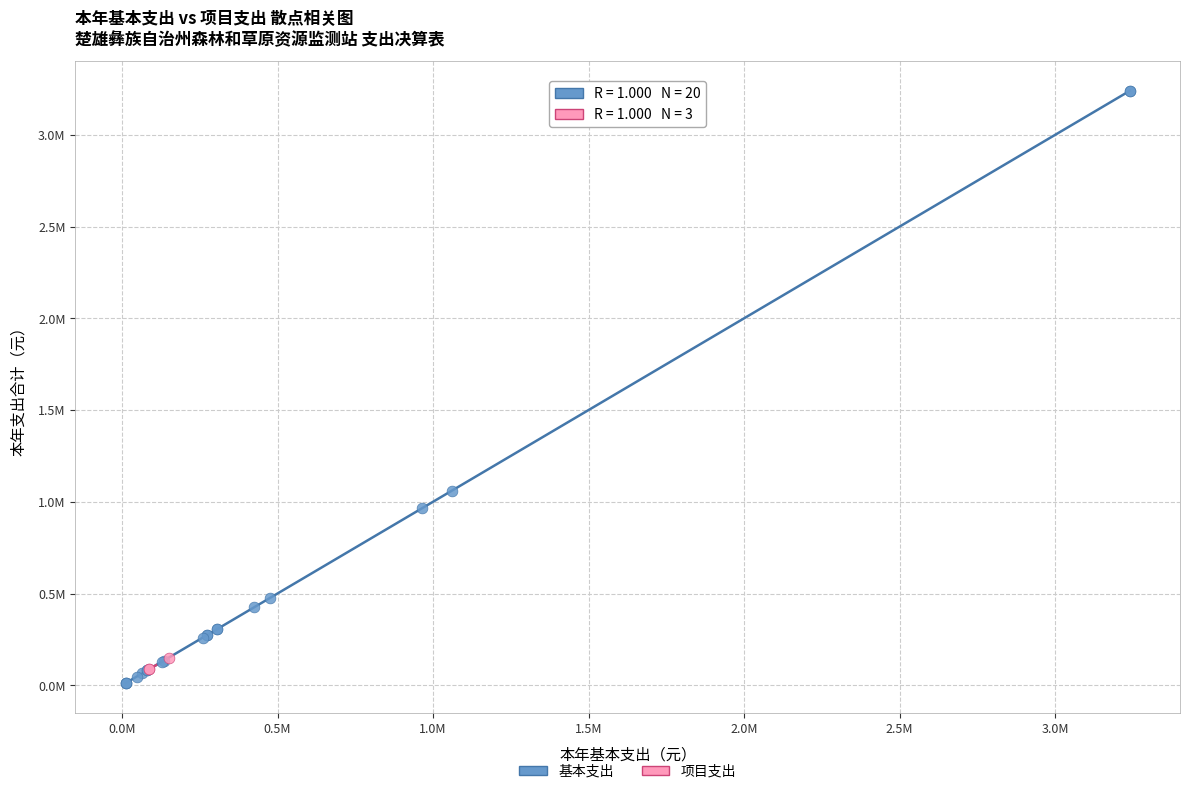

What are all the series names shown in the legend?

基本支出, 项目支出